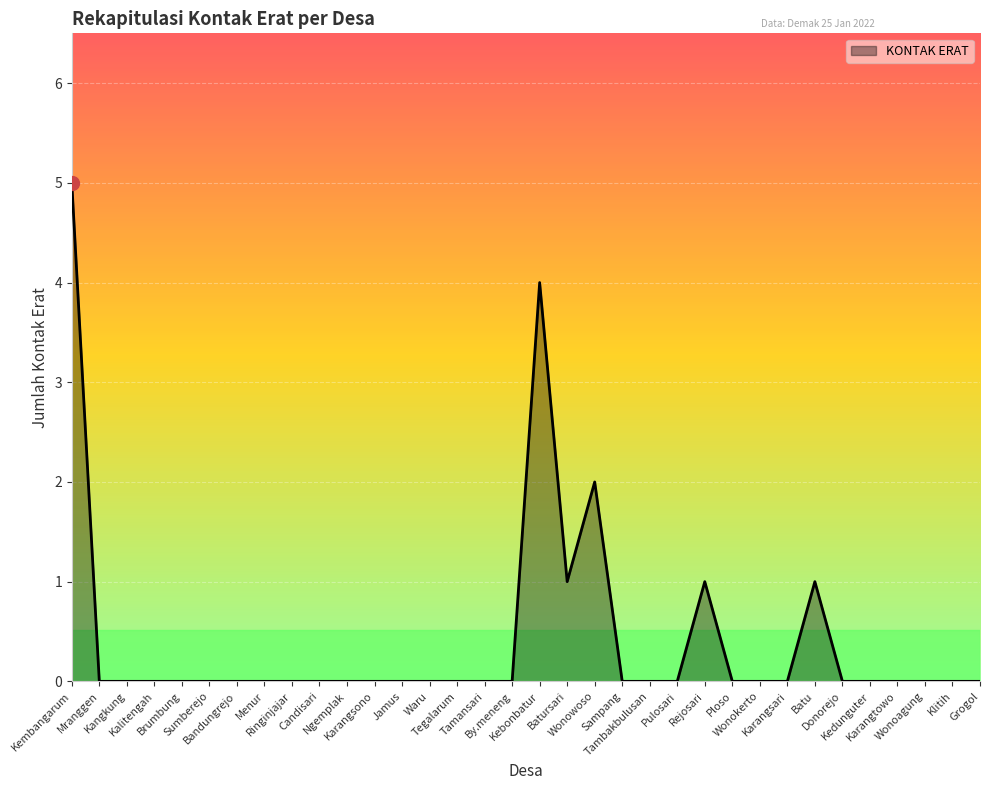

True or false: there are more than 0 points higher than both neighbors.

True